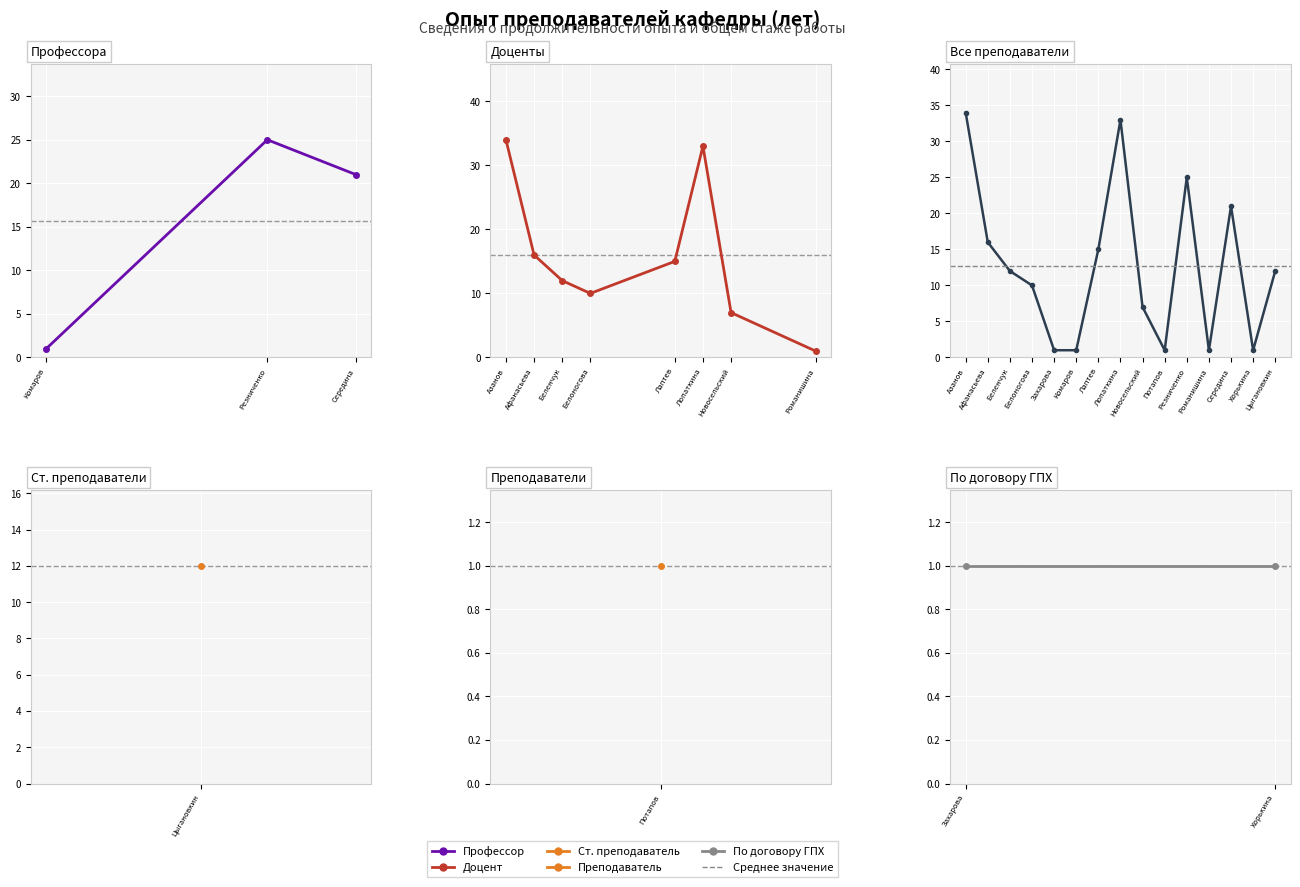

Between Афанасьева and Середина, which is larger?

Середина